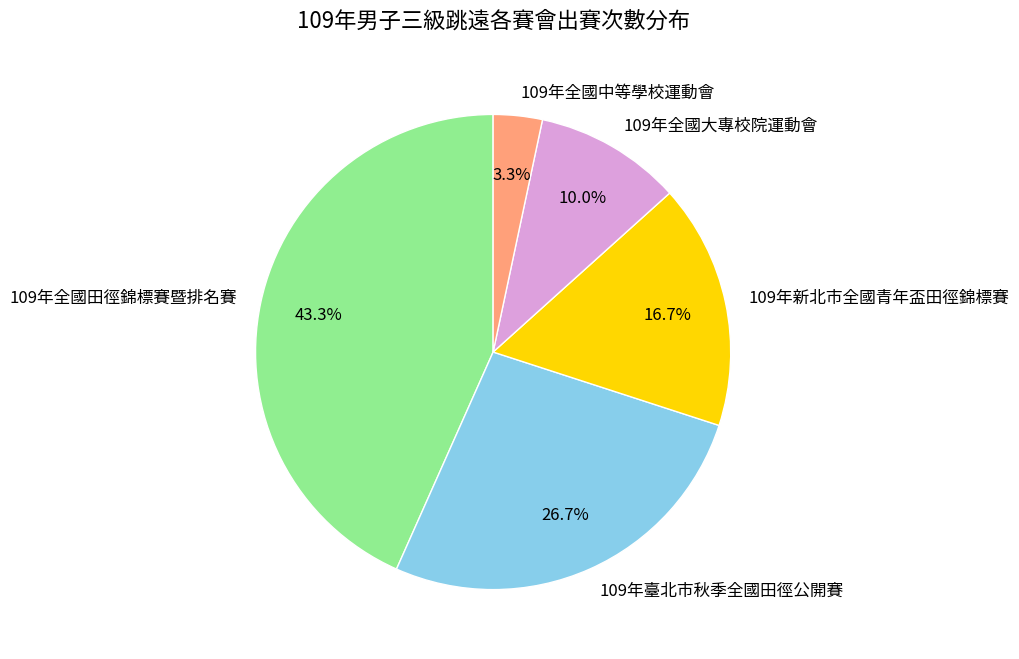

Count the number of slices in the pie.

5